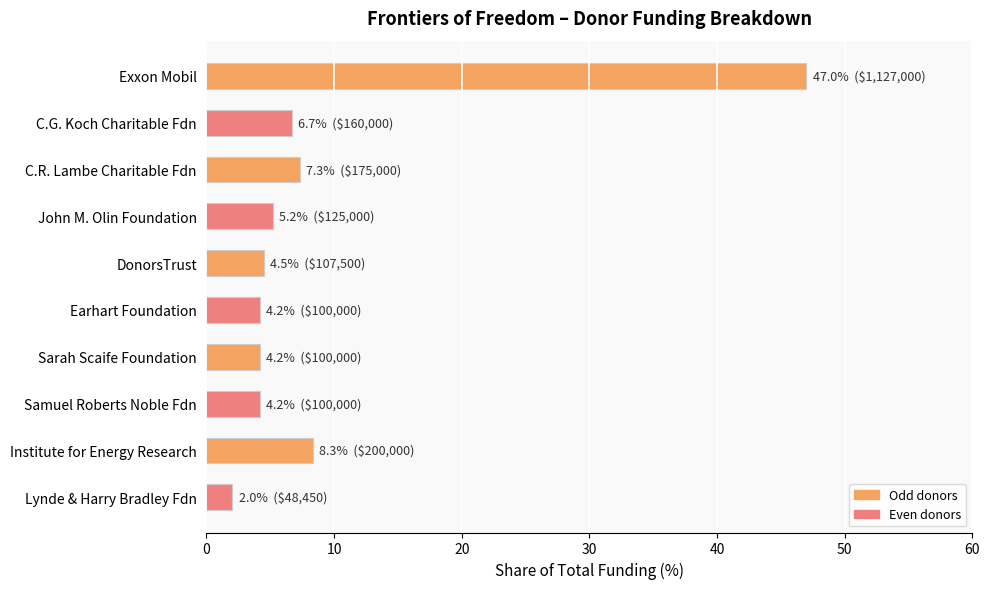

How many categories are shown in the chart?

10